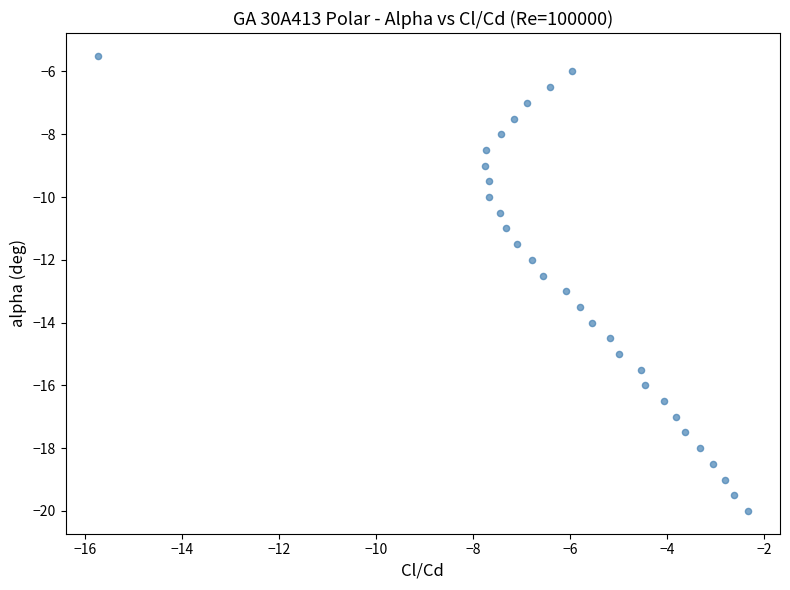

What is the range of Y values (max minus min)?

14.5